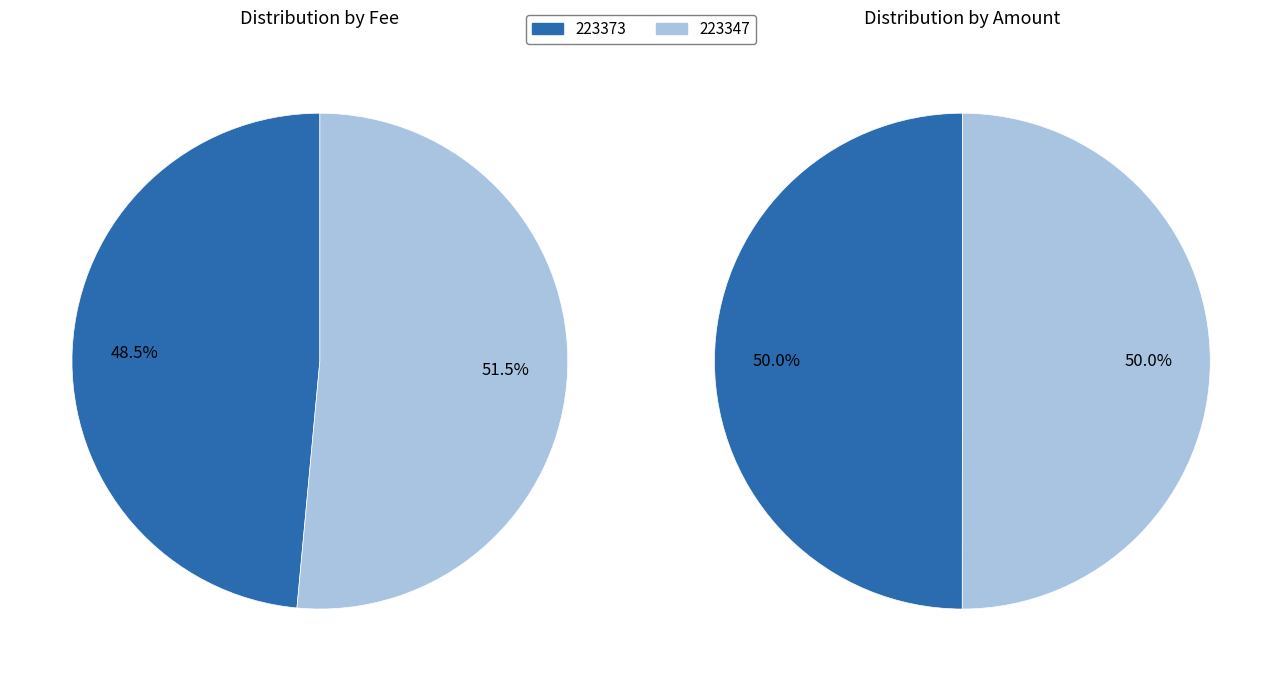

To the nearest percent, what portion does 223347 represent?

50%